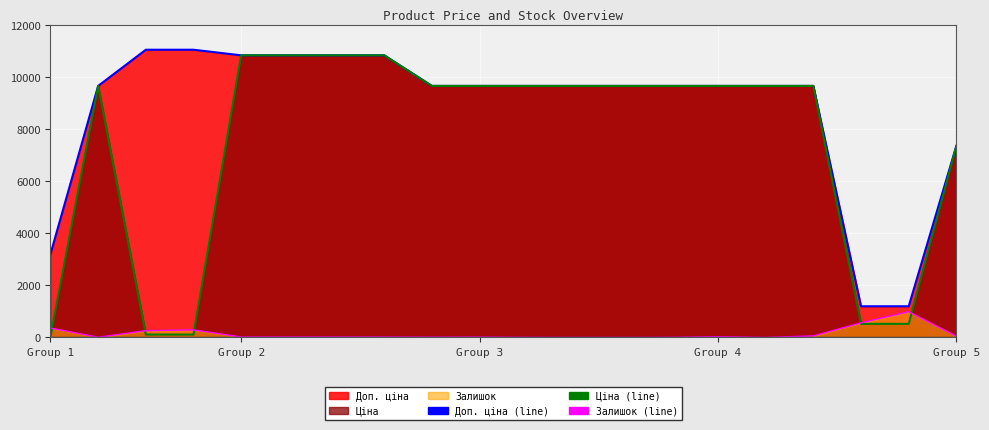

What is the value of the Доп. ціна (line) point at the 12th from the left?

9664.7